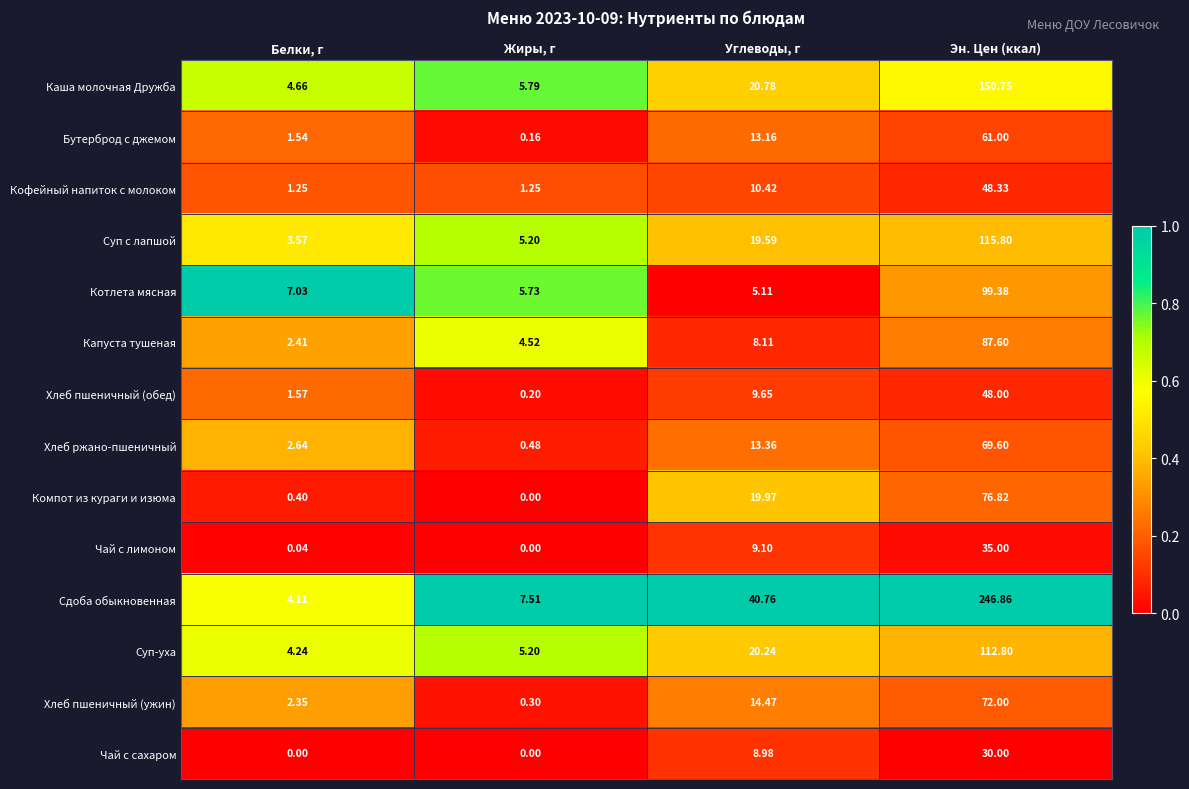

List the labels in order of Котлета мясная value, smallest first.

Углеводы, г, Жиры, г, Белки, г, Эн. Цен (ккал)